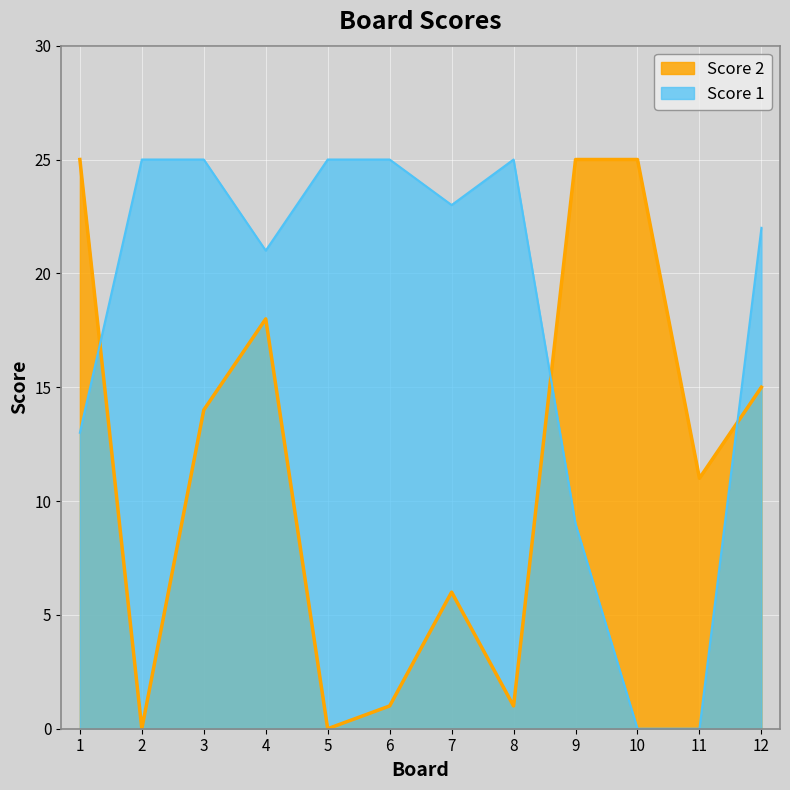

Reading left to right, what are all the values shown in this chart?

Score 1: 1=13	2=25	3=25	4=21	5=25	6=25	7=23	8=25	9=9	10=0	11=0	12=22
Score 2: 1=25	2=0	3=14	4=18	5=0	6=1	7=6	8=1	9=25	10=25	11=11	12=15